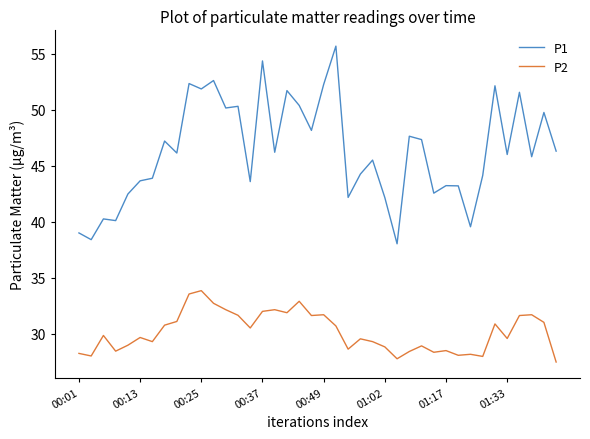

True or false: P1 and P2 intersect in this chart.

False